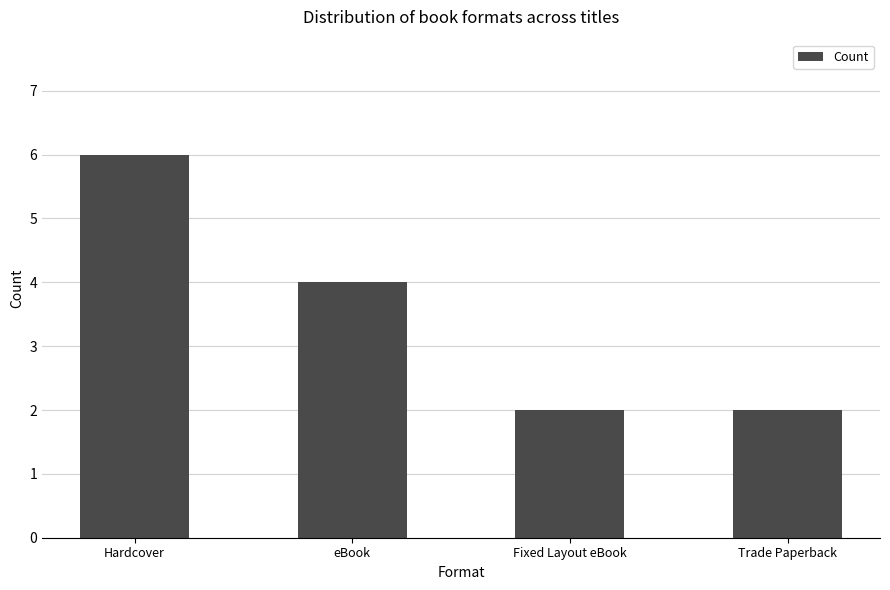

At which label does the data first exceed 4?

Hardcover